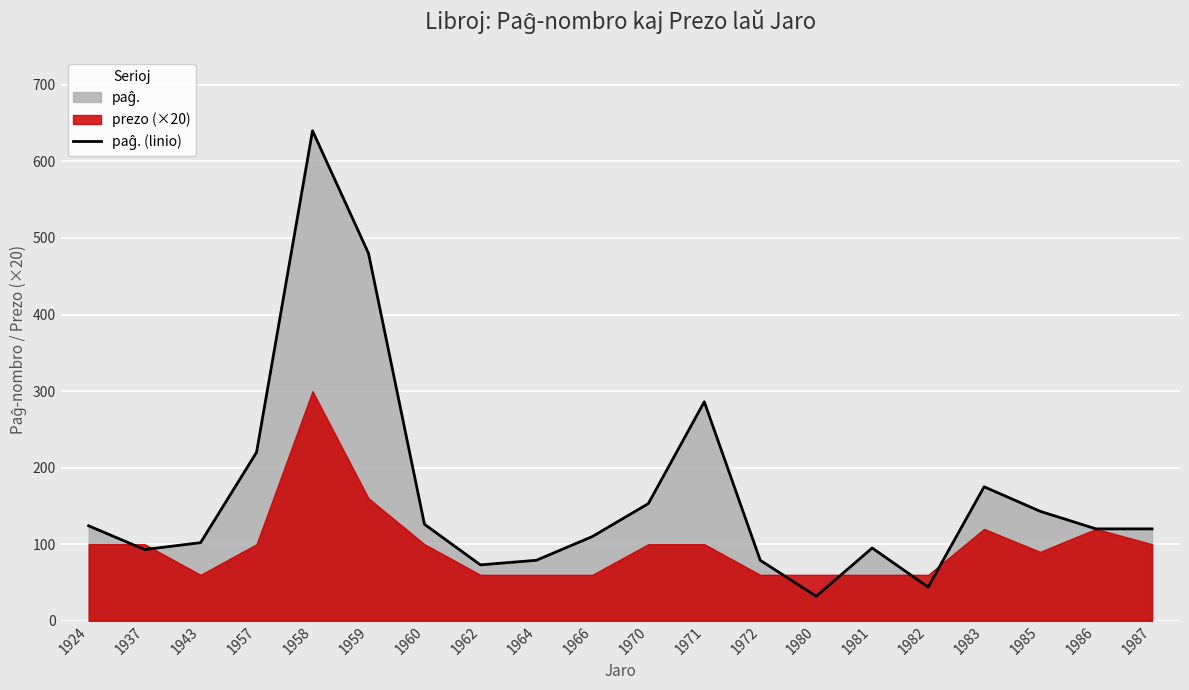

List the labels in order of value, largest first.

1958, 1959, 1971, 1957, 1983, 1970, 1985, 1960, 1924, 1986, 1987, 1966, 1943, 1981, 1937, 1964, 1972, 1962, 1982, 1980